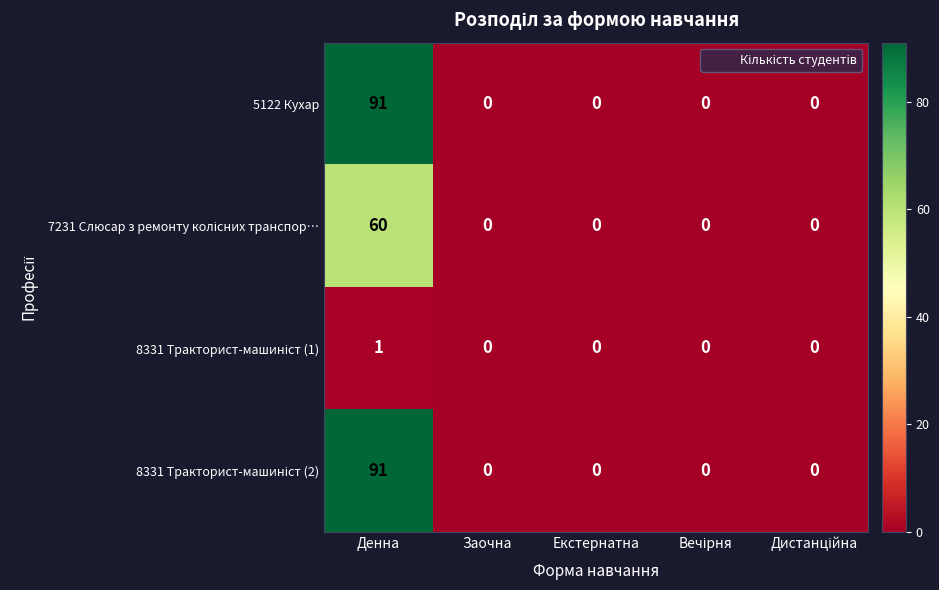

Is it true that 5122 Кухар equals 0 at Заочна?

True